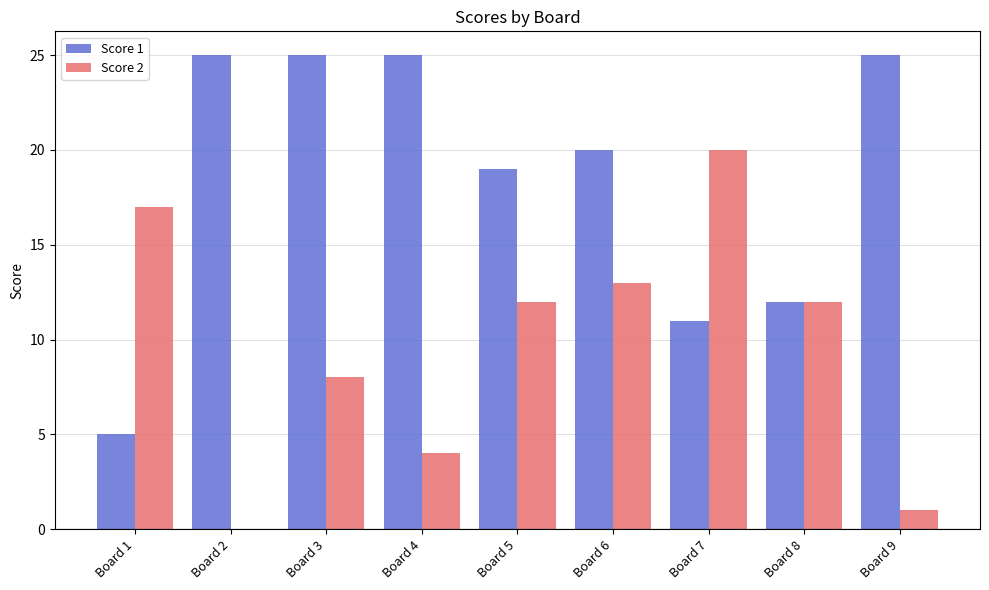

Which series changed the most between Board 1 and Board 6?

Score 1